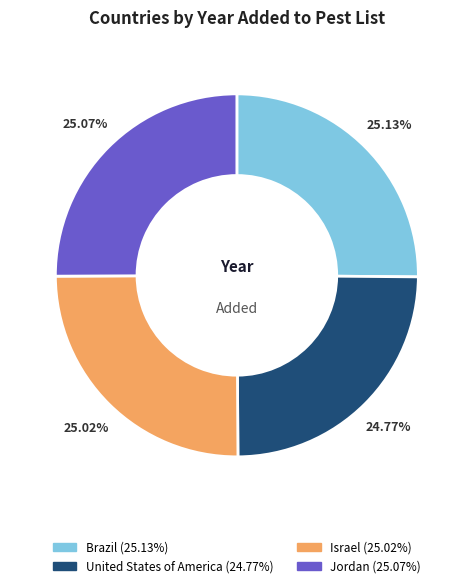

How much of the chart is everything except Jordan?

74.9%